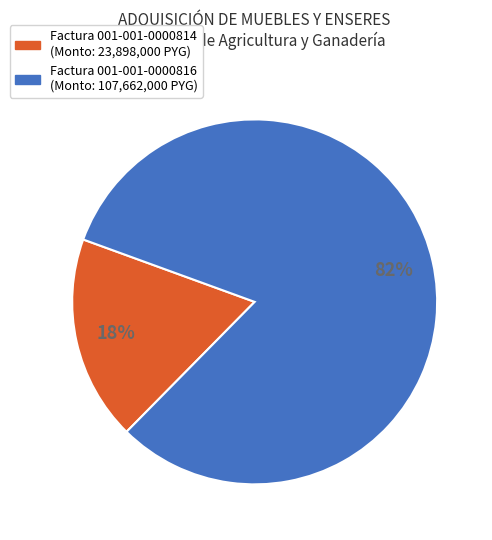

To the nearest percent, what is the average slice percentage?

50%